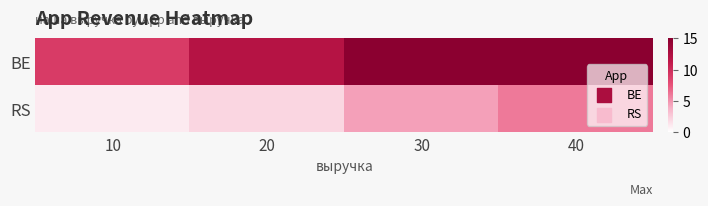

Reading right to left, what are all the values shown in this chart?

BE: 40=15.0	30=15.0	20=12.0	10=9.0
RS: 40=6.0	30=4.5	20=2.0	10=1.0